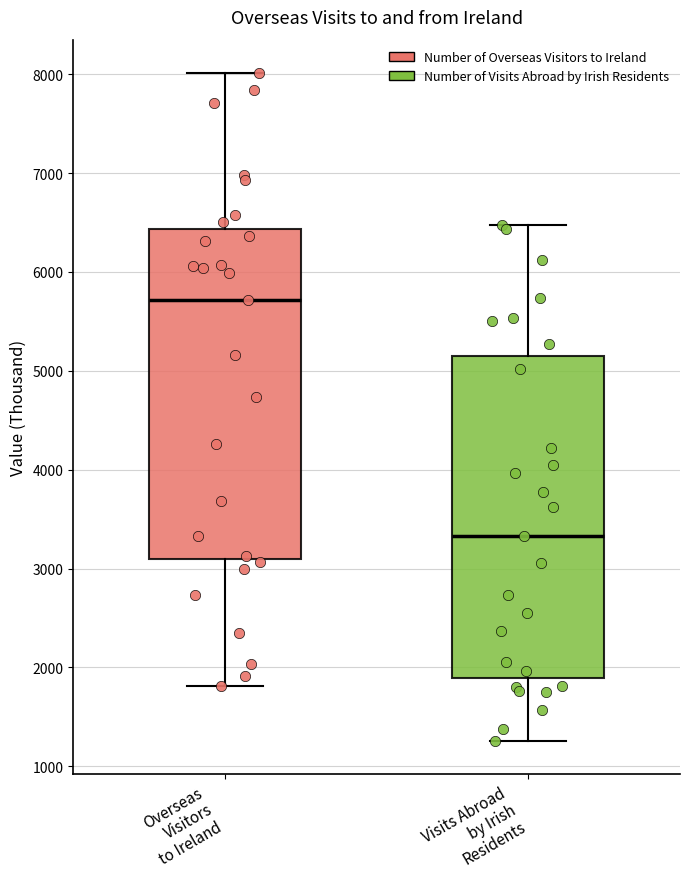

Which box has the lowest median line?

Visits Abroad by Irish Residents